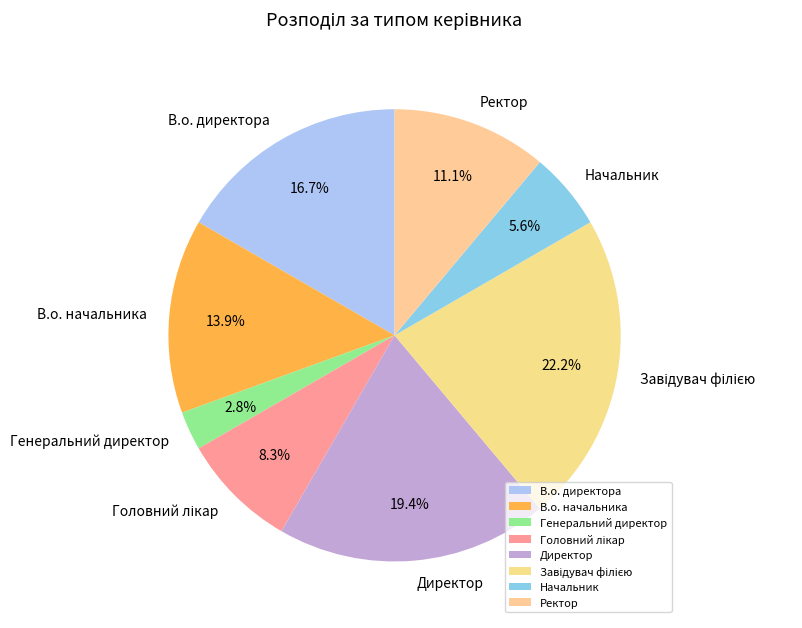

Is Директор the majority of the pie?

No